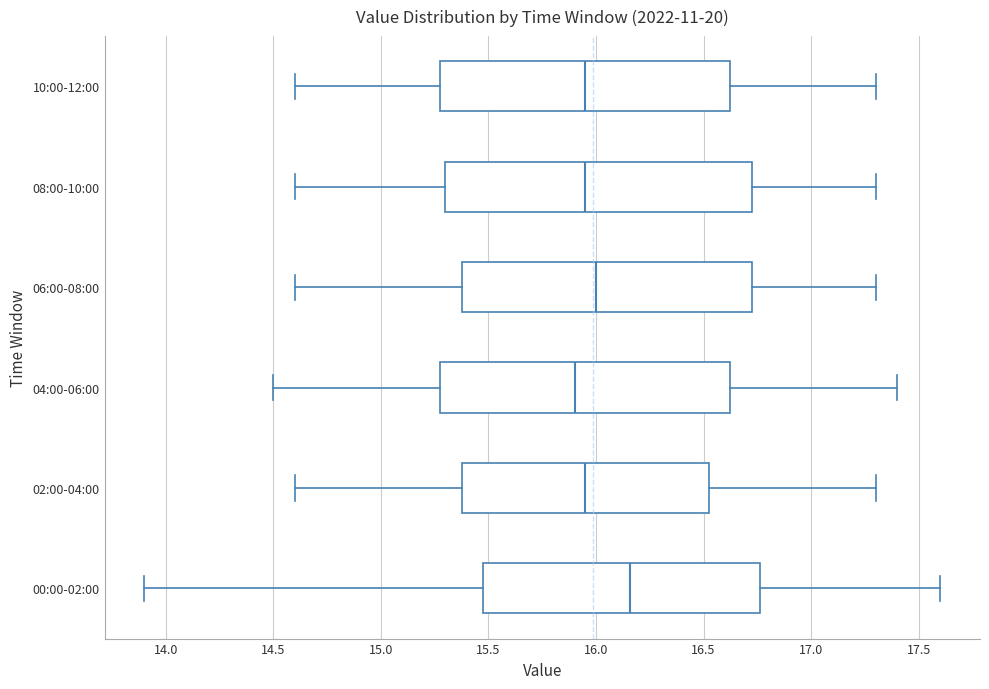

Reading bottom to top, read every box against the x-axis: the position of its median line, the range the box covers, and the ends of its whiskers. The values are not printed on the chart, so give them approximately, as read against the axis.

00:00-02:00: median 16.15, box 15.50 to 16.75, whiskers 13.90 to 17.60
02:00-04:00: median 15.95, box 15.40 to 16.55, whiskers 14.60 to 17.30
04:00-06:00: median 15.90, box 15.30 to 16.65, whiskers 14.50 to 17.40
06:00-08:00: median 16.00, box 15.40 to 16.75, whiskers 14.60 to 17.30
08:00-10:00: median 15.95, box 15.30 to 16.75, whiskers 14.60 to 17.30
10:00-12:00: median 15.95, box 15.30 to 16.65, whiskers 14.60 to 17.30